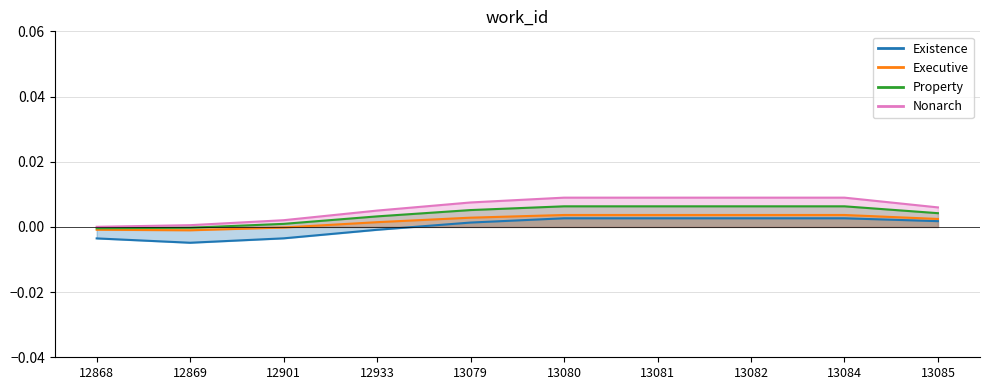

List the labels in order of value, smallest first.

12869, 12868, 12901, 12933, 13079, 13085, 13080, 13081, 13082, 13084